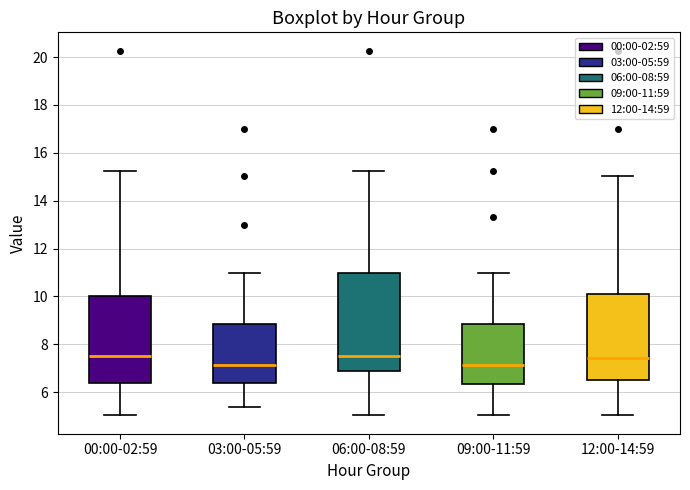

Where does the median line of the box for 06:00-08:59 sit on the y-axis? The values are not printed on the chart, so give them approximately, as read against the axis.

7.6